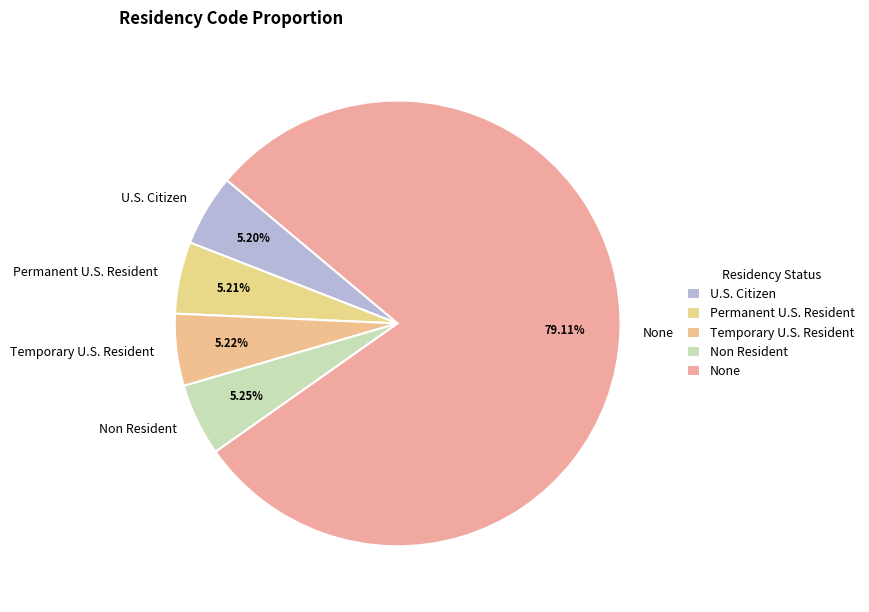

Does Non Resident represent more than half of the total?

No